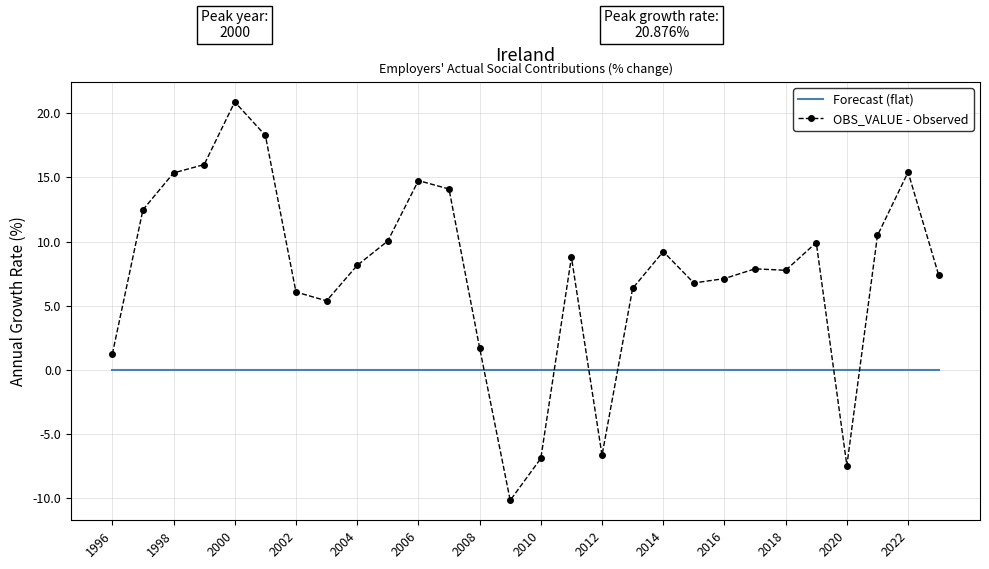

Which series has the largest total across all categories?

OBS_VALUE - Observed